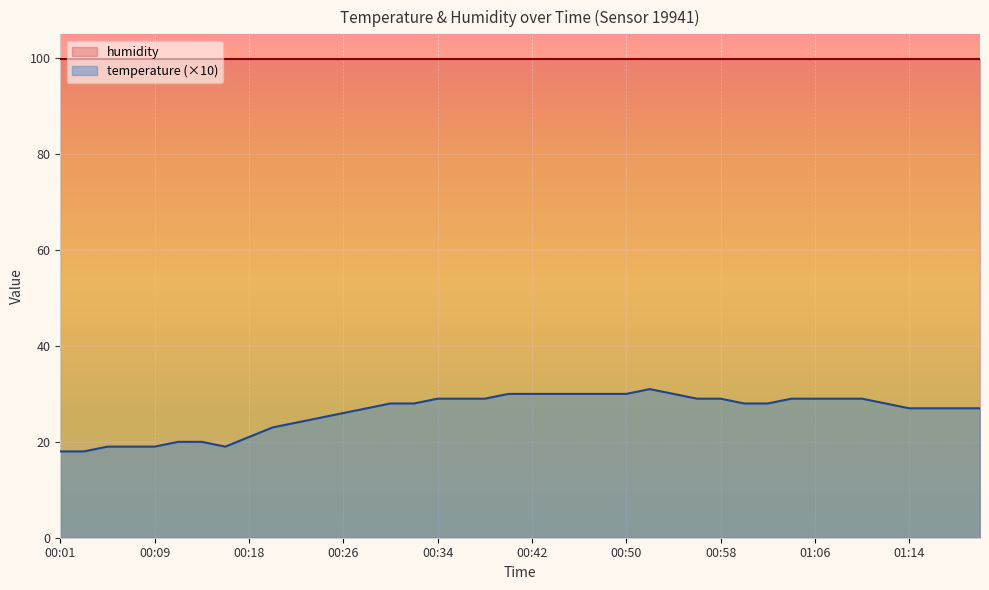

Is it true that the value at 00:05 is 34?

False